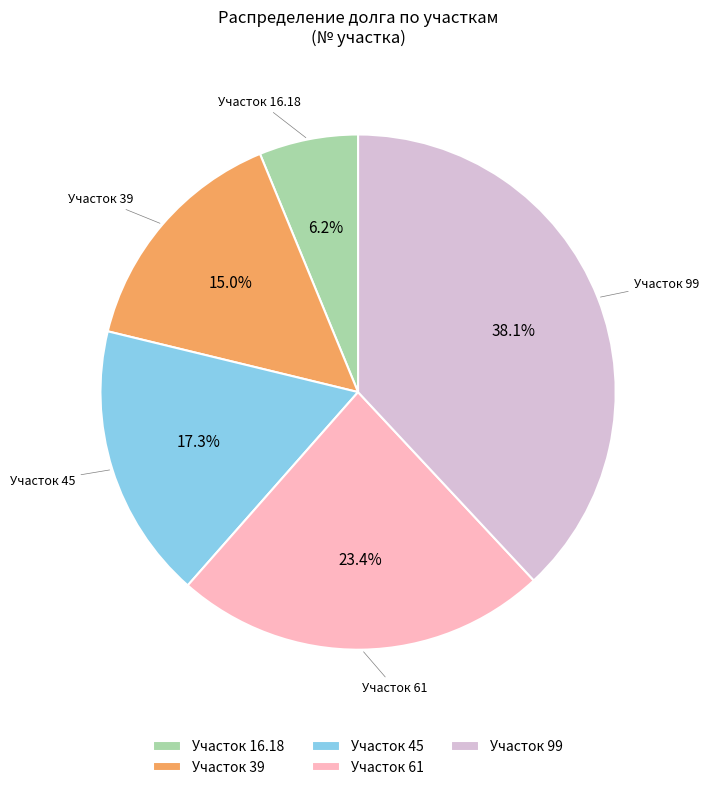

Does Участок 39 account for over 50% of the chart?

No